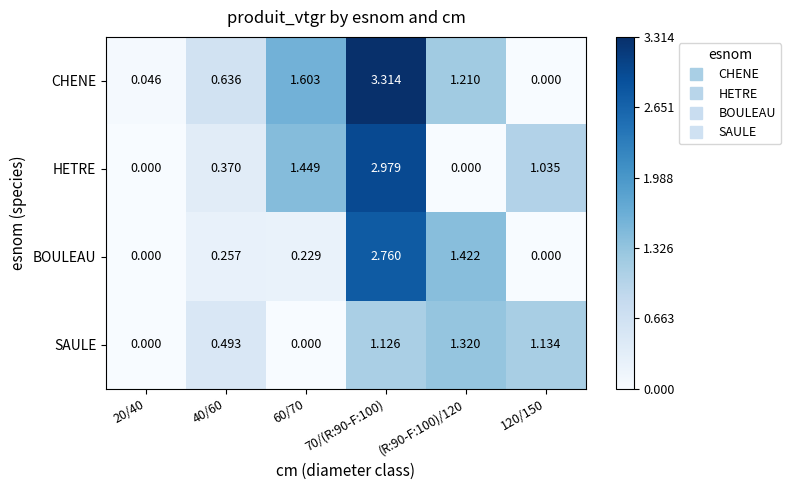

Which series has the widest spread of values?

CHENE